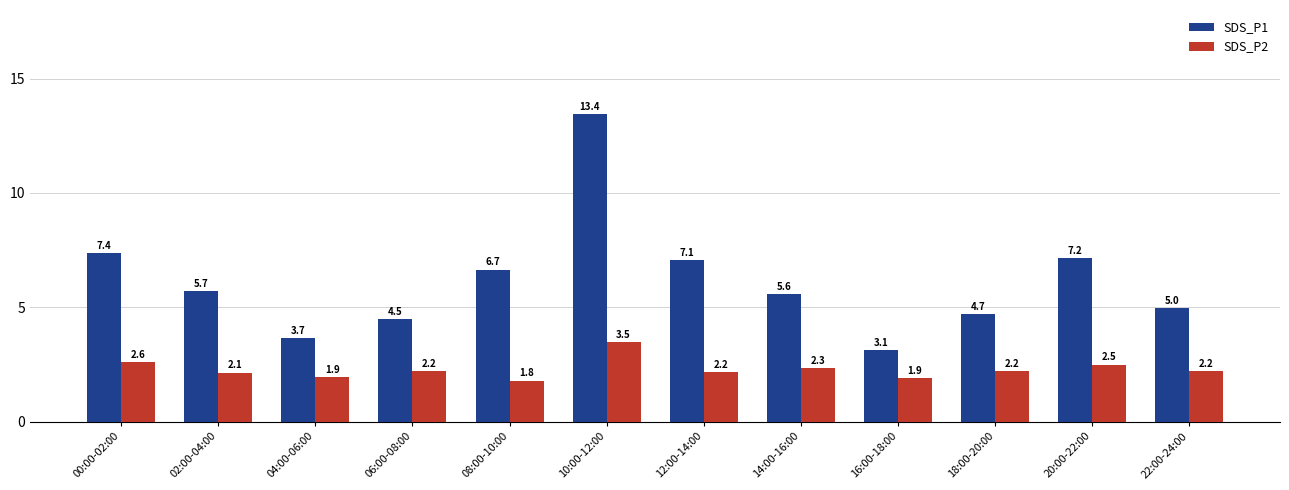

What is the sum of all SDS_P1 values?

73.9